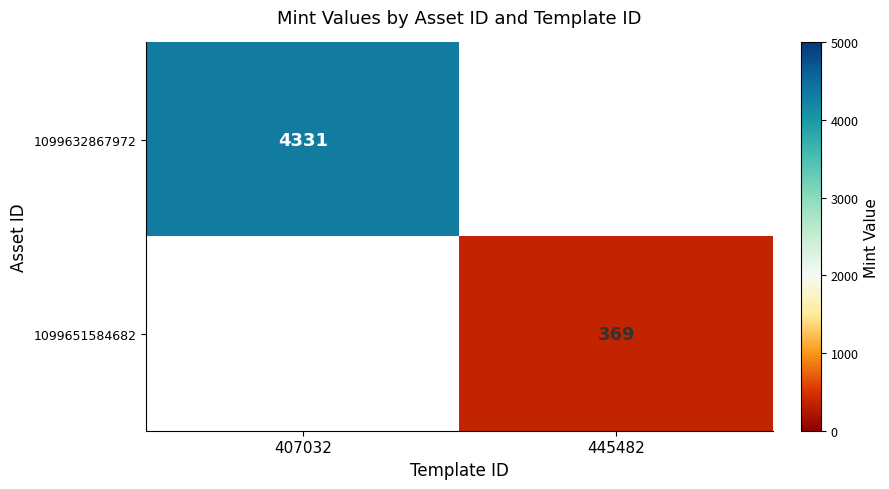

True or false: 1099632867972 has a value of 1988 at 407032.

False